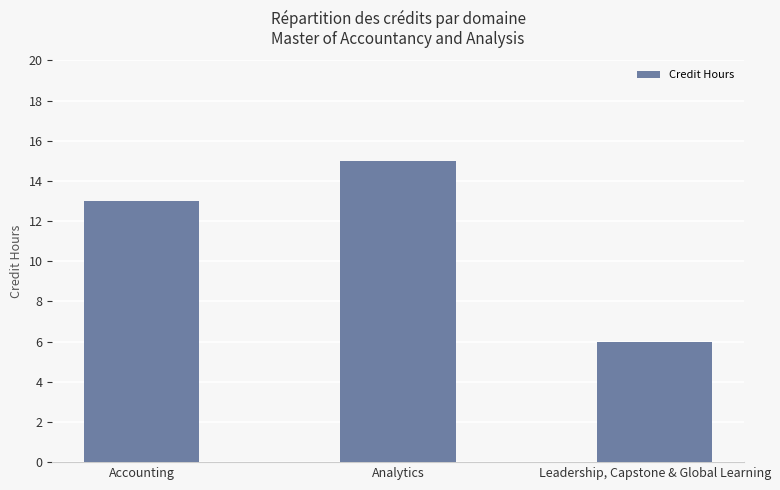

What is the sum of the values at Leadership, Capstone & Global Learning and Accounting?

19